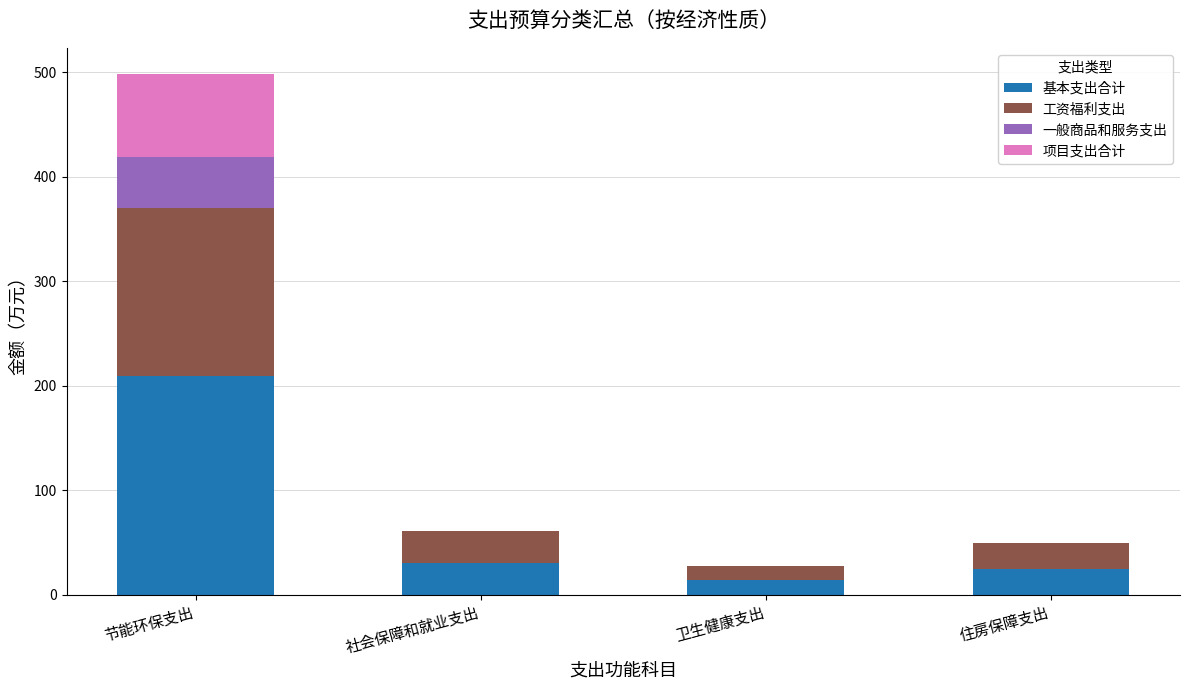

What is the sum of the 基本支出合计 values at 卫生健康支出 and 住房保障支出?

38.8